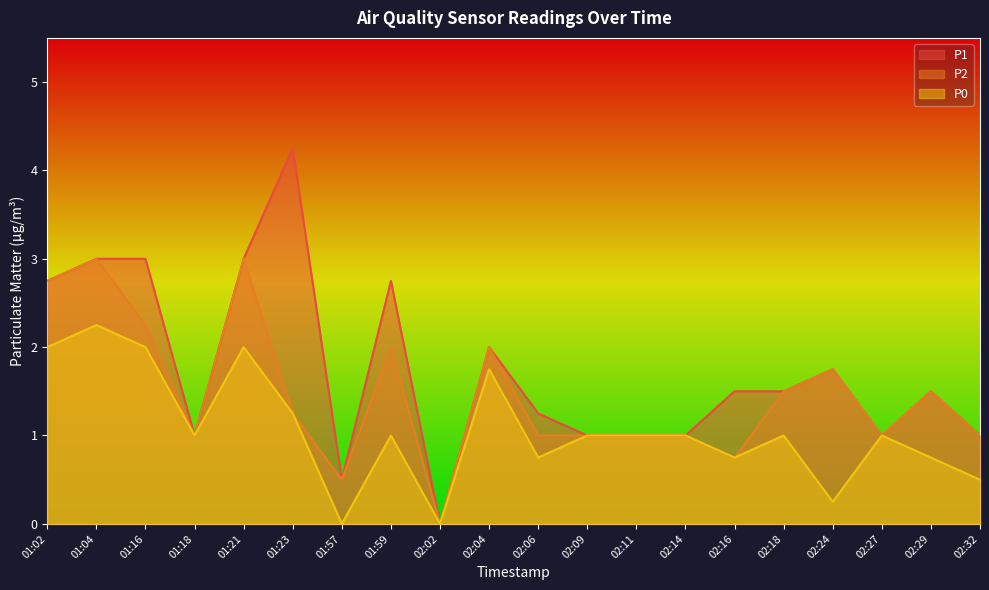

Between 01:57 and 02:18, which is larger?

02:18